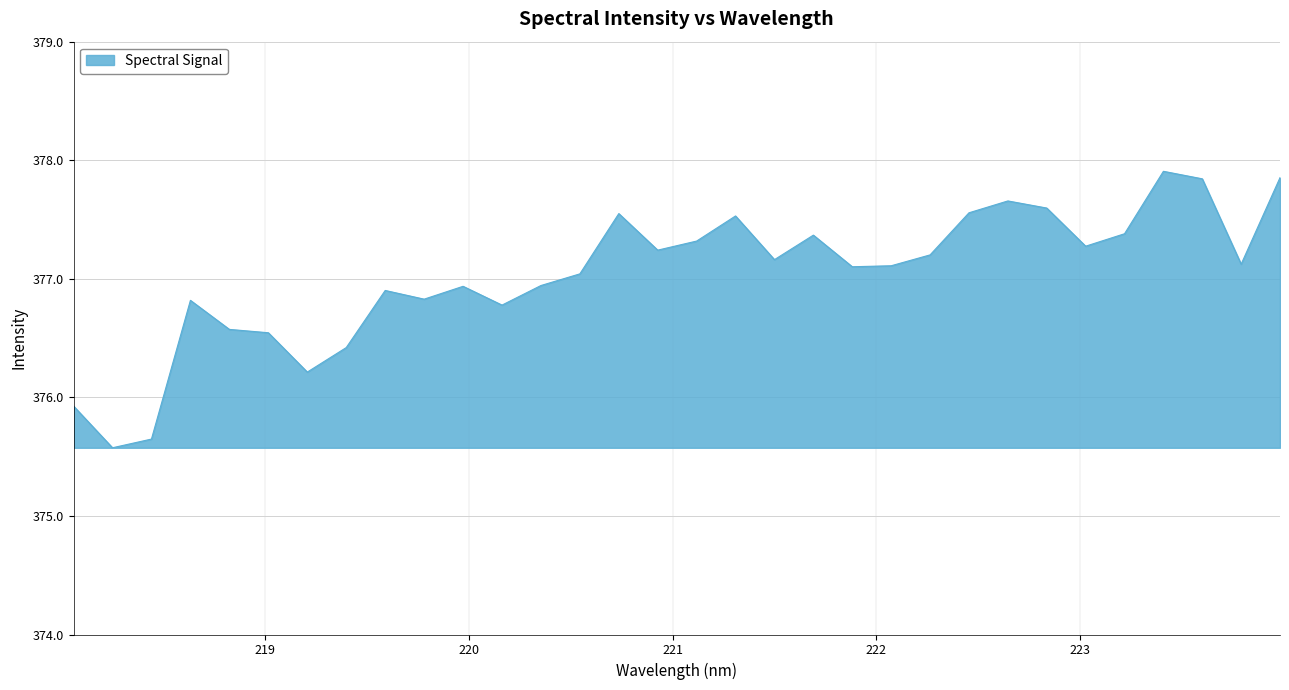

What is the greatest value displayed?

377.9